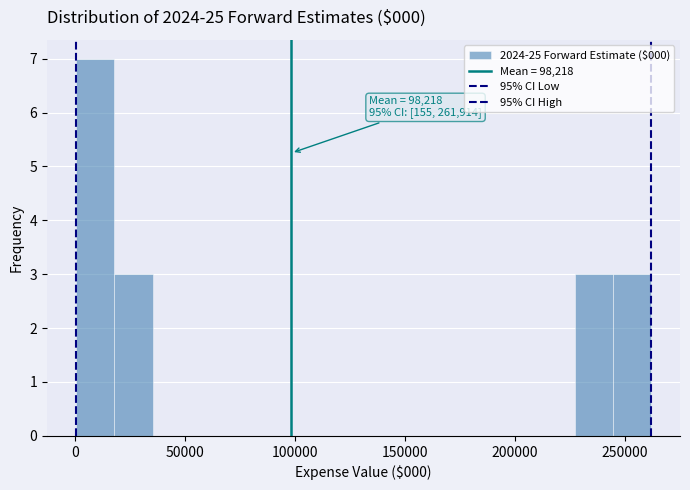

Read against the x-axis, roughly where is the centre of the tallest bar?

10000